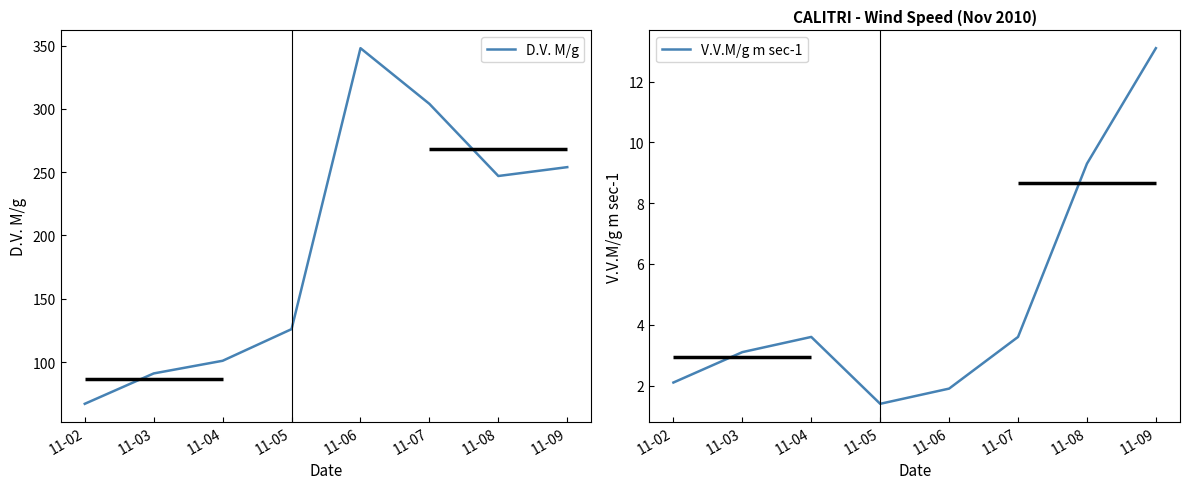

Which series has the largest total across all categories?

D.V. M/g